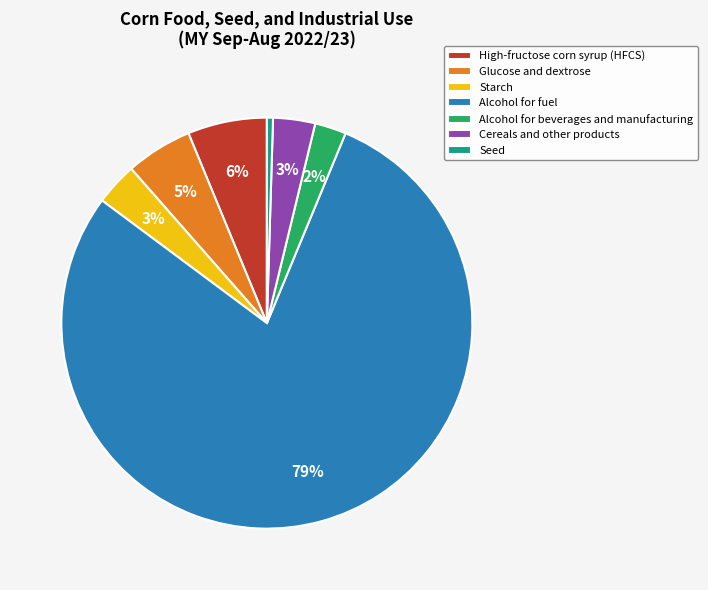

To the nearest percent, what is the difference between the Glucose and dextrose and Starch slice percentages?

2%